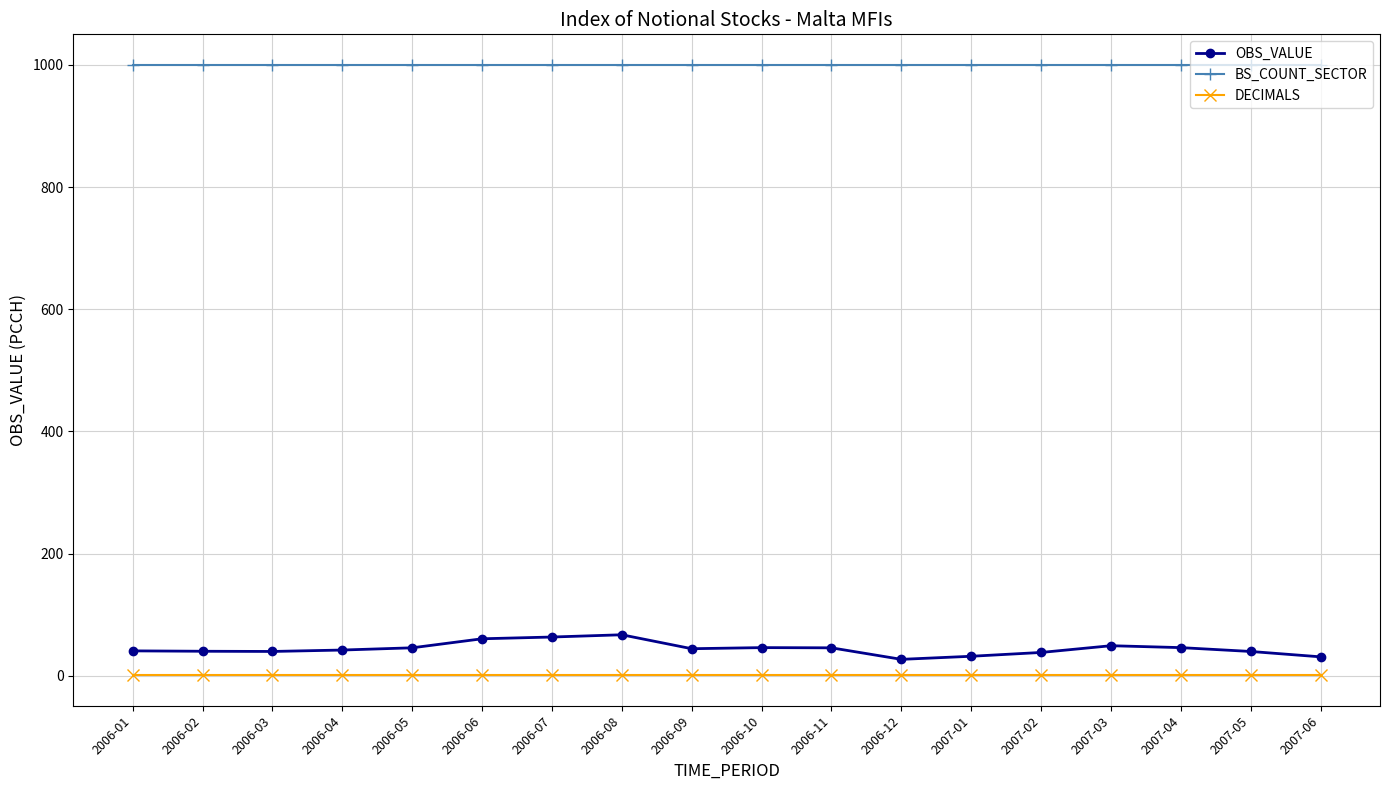

The value of OBS_VALUE at 2006-08 is 100.7. True or false?

False